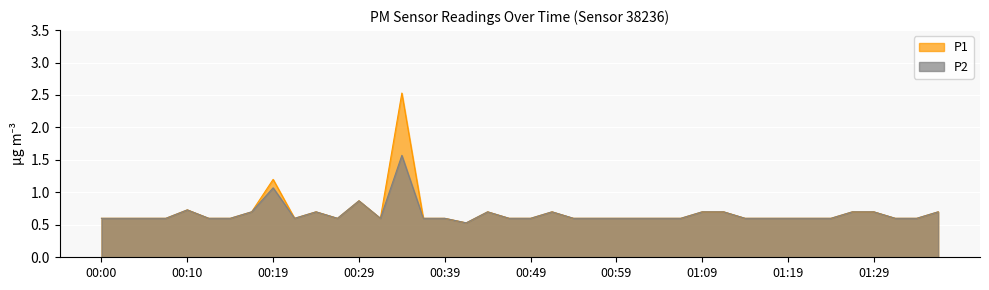

Reading left to right, transcribe all the data shown in this chart.

P1: 00:00=0.6	00:02=0.6	00:05=0.6	00:07=0.6	00:10=0.7	00:12=0.6	00:15=0.6	00:17=0.7	00:19=1.2	00:22=0.6	00:24=0.7	00:27=0.6	00:29=0.9	00:32=0.6	00:34=2.5	00:37=0.6	00:39=0.6	00:42=0.5	00:44=0.7	00:46=0.6	00:49=0.6	00:52=0.7	00:54=0.6	00:57=0.6	00:59=0.6	01:01=0.6	01:04=0.6	01:06=0.6	01:09=0.7	01:11=0.7	01:14=0.6	01:16=0.6	01:19=0.6	01:21=0.6	01:24=0.6	01:26=0.7	01:29=0.7	01:31=0.6	01:34=0.6	01:36=0.7
P2: 00:00=0.6	00:02=0.6	00:05=0.6	00:07=0.6	00:10=0.7	00:12=0.6	00:15=0.6	00:17=0.7	00:19=1.1	00:22=0.6	00:24=0.7	00:27=0.6	00:29=0.9	00:32=0.6	00:34=1.6	00:37=0.6	00:39=0.6	00:42=0.5	00:44=0.7	00:46=0.6	00:49=0.6	00:52=0.7	00:54=0.6	00:57=0.6	00:59=0.6	01:01=0.6	01:04=0.6	01:06=0.6	01:09=0.7	01:11=0.7	01:14=0.6	01:16=0.6	01:19=0.6	01:21=0.6	01:24=0.6	01:26=0.7	01:29=0.7	01:31=0.6	01:34=0.6	01:36=0.7